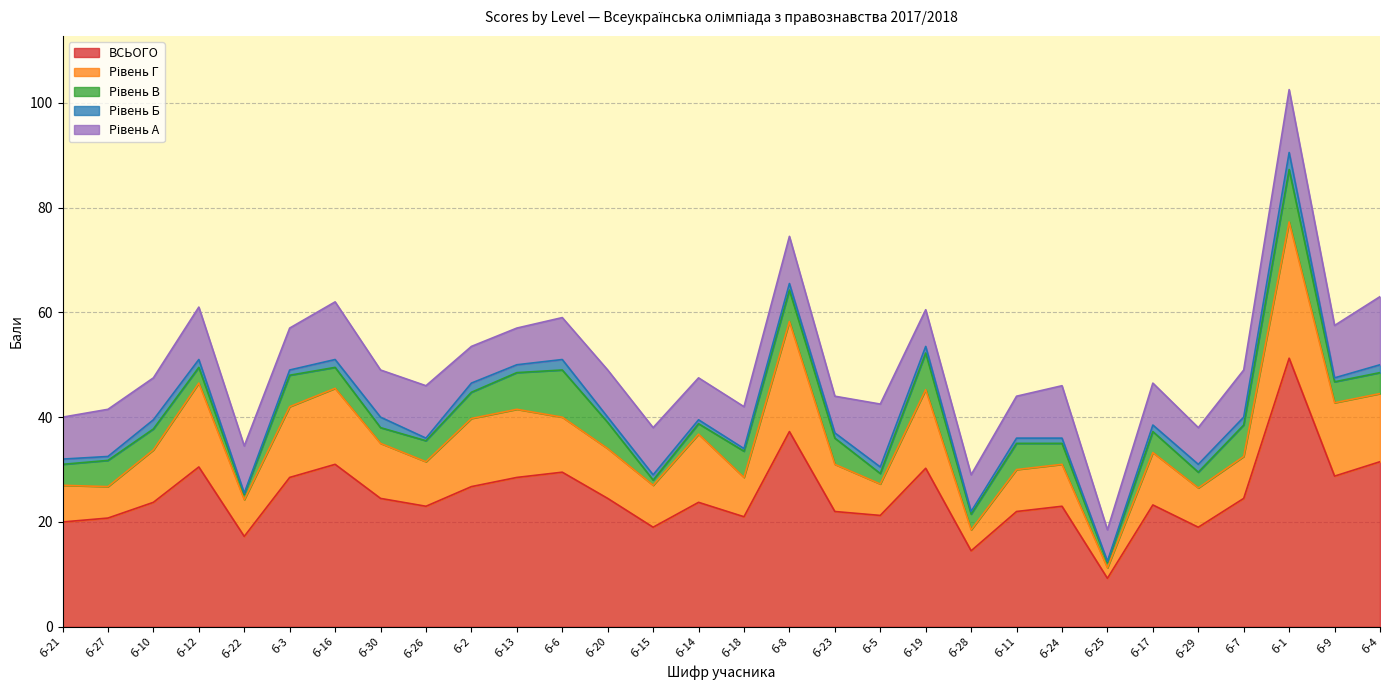

What is the spread (max minus min) of values at б-24?

22.0